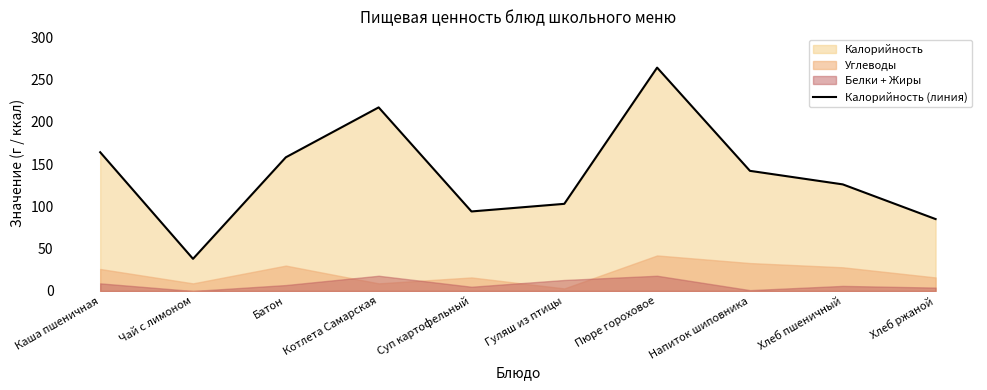

Which label corresponds to the smallest value in the chart?

Чай с лимоном